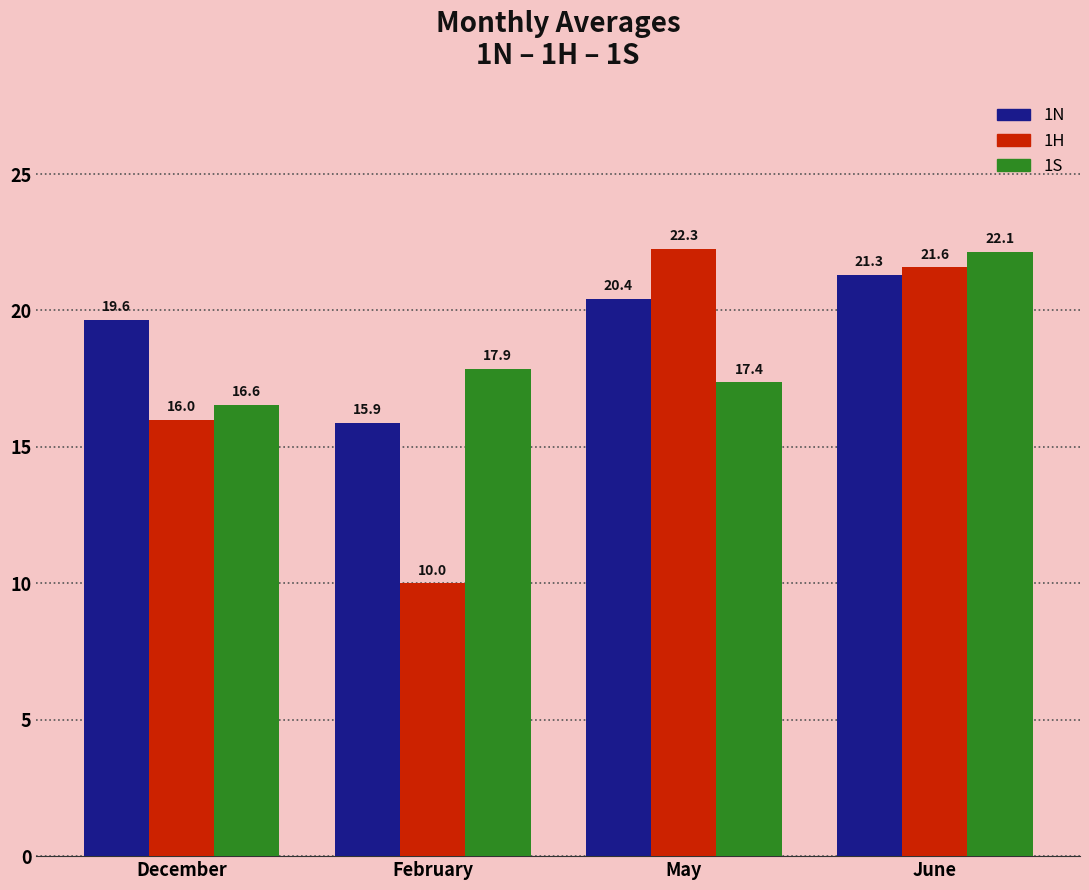

How many groups of bars are there?

4